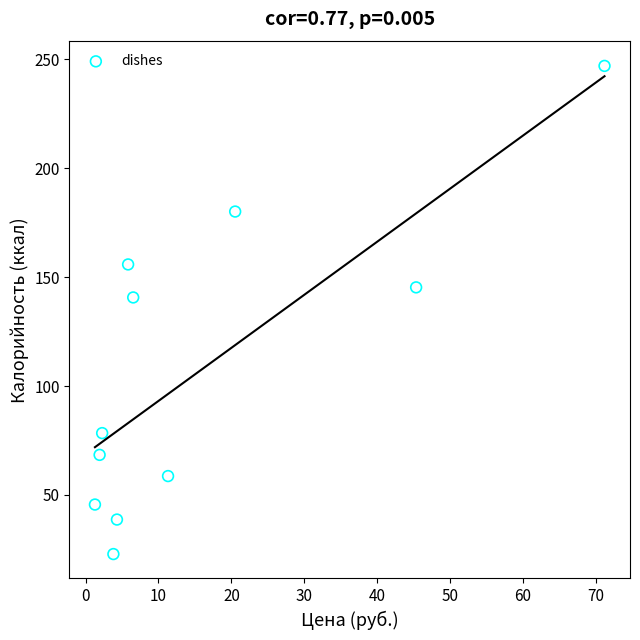

What is the average Y value?

107.4